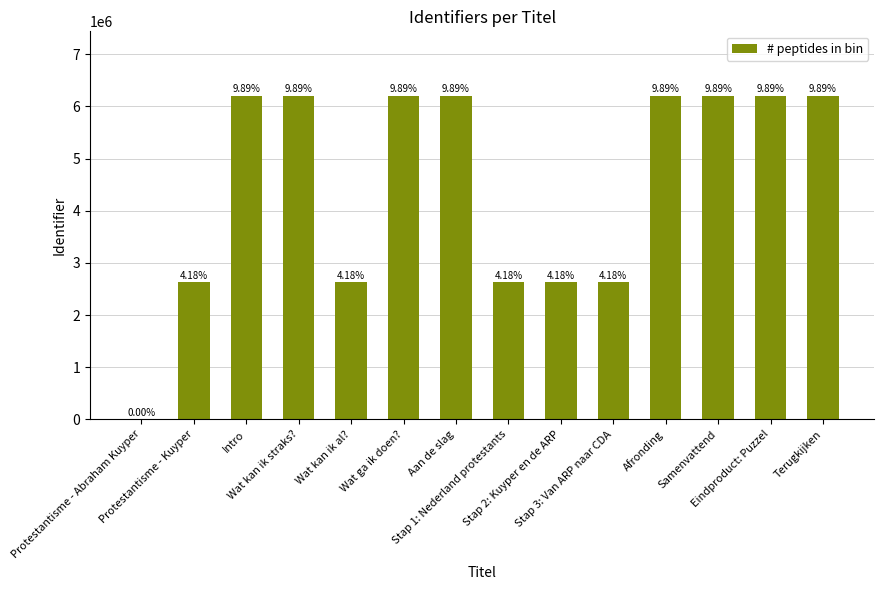

What is the label of the 14th bar from the right?

Protestantisme - Abraham Kuyper